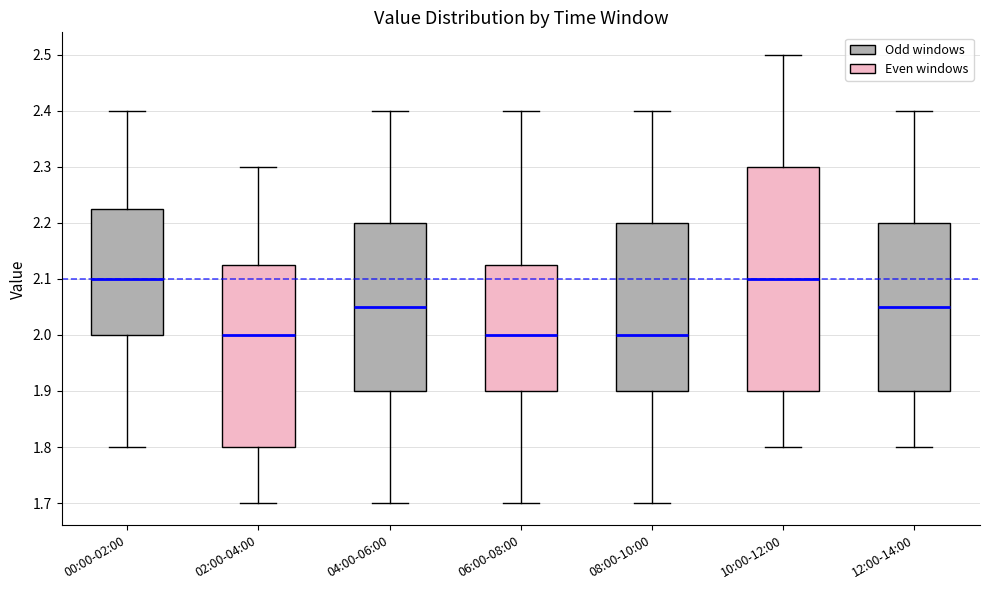

Reading left to right, read every box against the y-axis: the position of its median line, the range the box covers, and the ends of its whiskers. The values are not printed on the chart, so give them approximately, as read against the axis.

00:00-02:00: median 2.10, box 2.00 to 2.23, whiskers 1.80 to 2.40
02:00-04:00: median 2.00, box 1.80 to 2.13, whiskers 1.70 to 2.30
04:00-06:00: median 2.05, box 1.90 to 2.20, whiskers 1.70 to 2.40
06:00-08:00: median 2.00, box 1.90 to 2.13, whiskers 1.70 to 2.40
08:00-10:00: median 2.00, box 1.90 to 2.20, whiskers 1.70 to 2.40
10:00-12:00: median 2.10, box 1.90 to 2.30, whiskers 1.80 to 2.50
12:00-14:00: median 2.05, box 1.90 to 2.20, whiskers 1.80 to 2.40